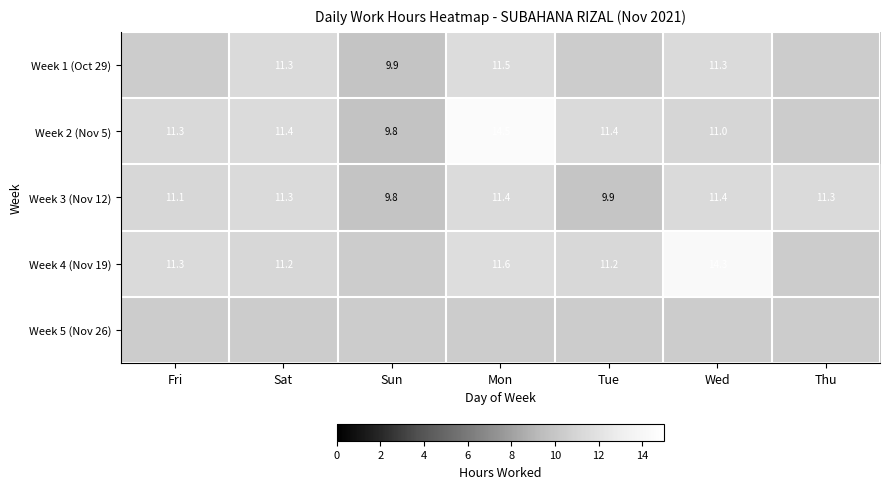

What is the maximum value shown in the chart?

14.5